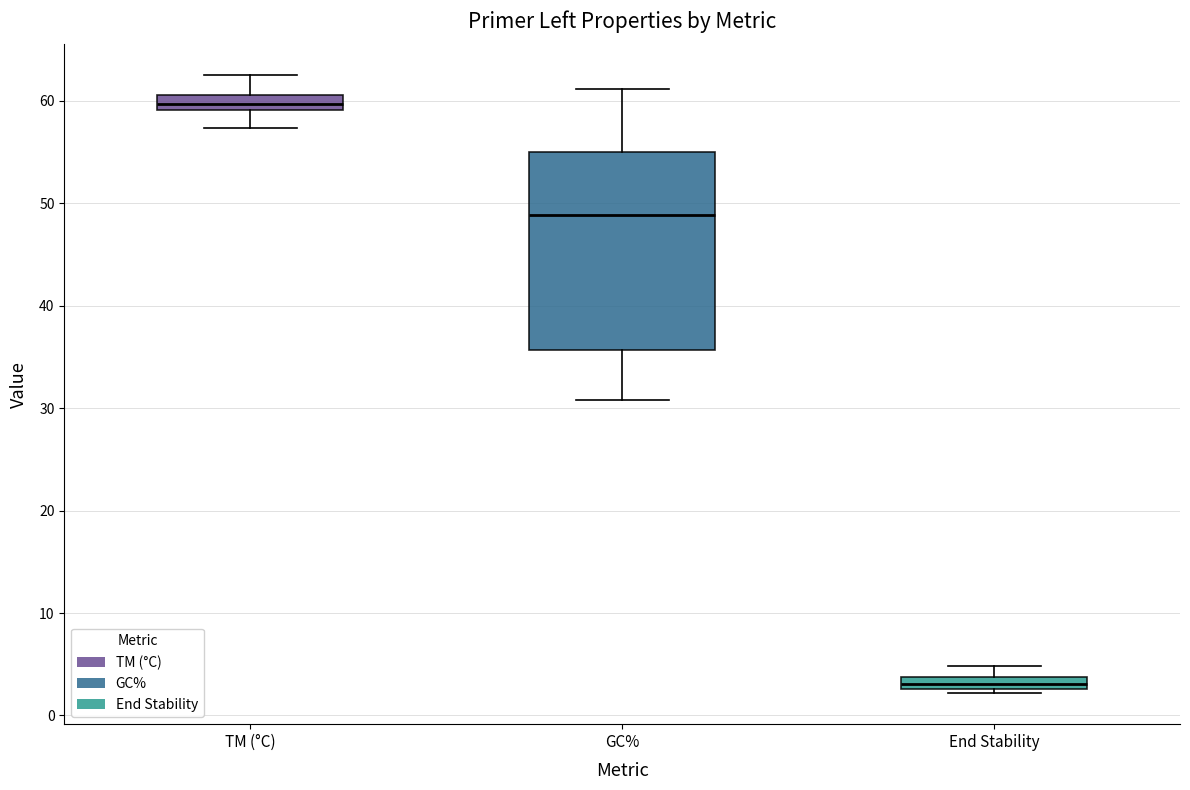

Which box is the tallest, from its lower edge to its upper edge?

GC%